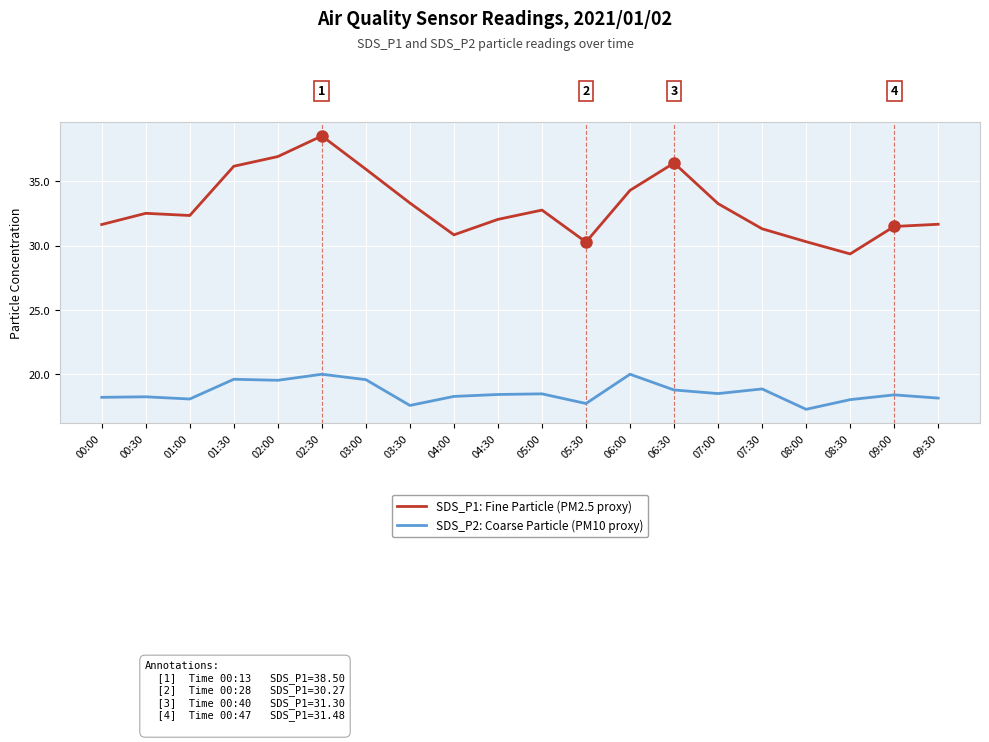

True or false: SDS_P2: Coarse Particle (PM10 proxy) and SDS_P1: Fine Particle (PM2.5 proxy) intersect in this chart.

False